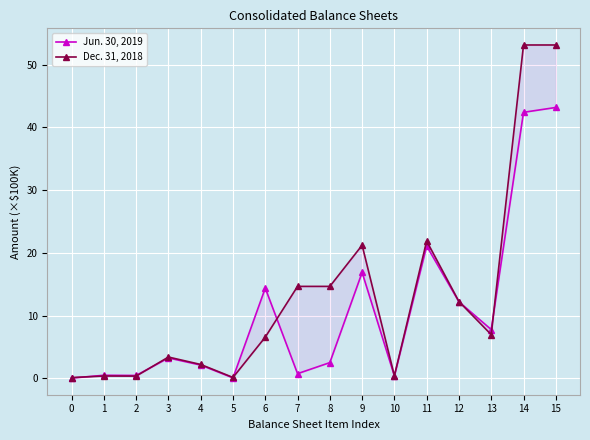

Which series has the largest total across all categories?

Dec. 31, 2018